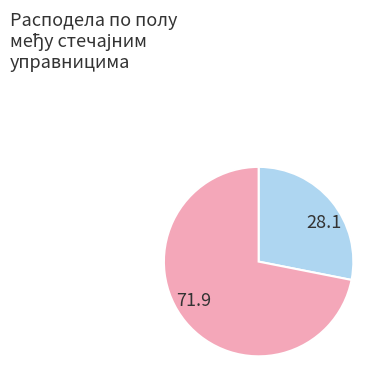

Is there any slice that represents more than half of the pie?

Yes